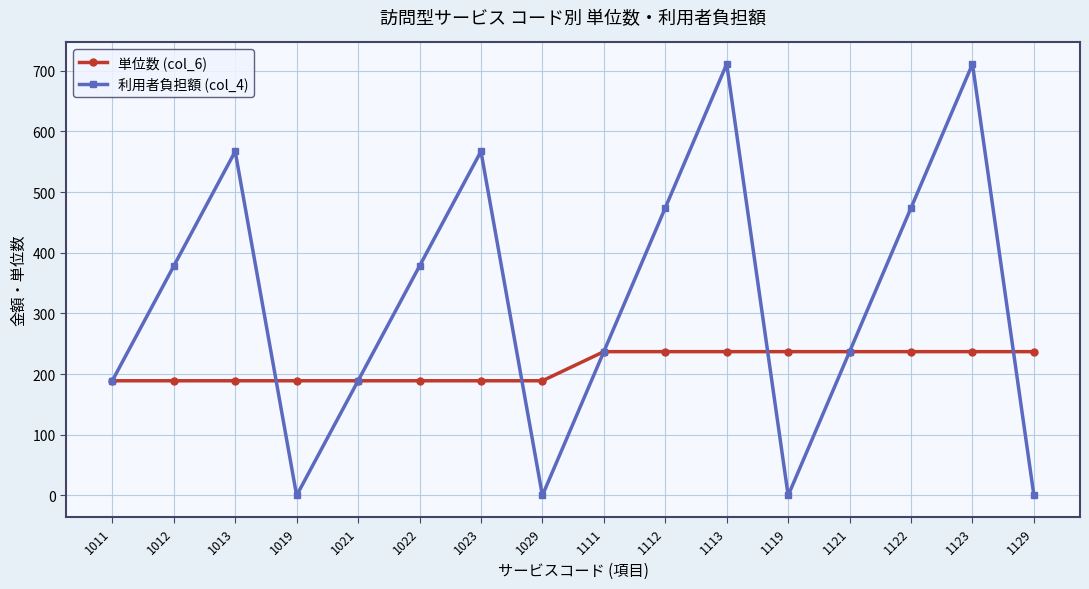

True or false: 利用者負担額 (col_4) has more than 0 points higher than both neighbors.

True